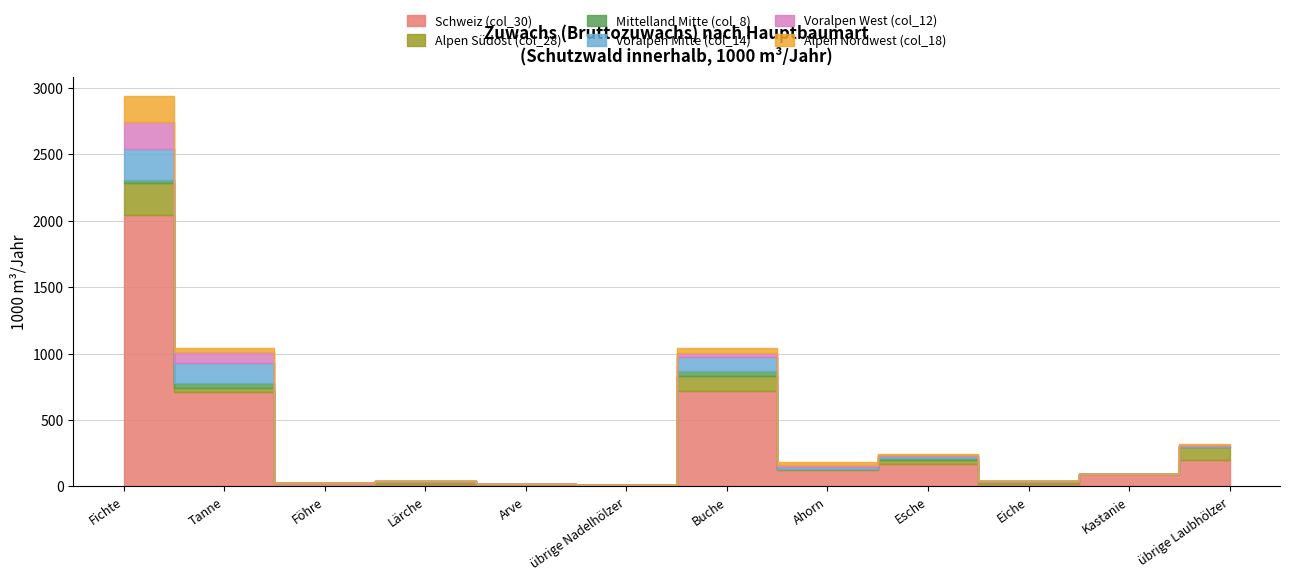

Reading right to left, transcribe all the data shown in this chart.

Schweiz (col_30): 201	96	21	167	124	720	9	15	21	25	708	2047
Alpen Südost (col_28): 93	0	19	31	6	113	1	0	19	1	36	240
Mittelland Mitte (col_8): 1	0	0	13	1	35	1	0	0	1	31	20
Voralpen Mitte (col_14): 10	0	2	18	16	106	1	1	0	0	154	234
Voralpen West (col_12): 4	0	0	7	16	32	0	0	1	0	86	205
Alpen Nordwest (col_18): 10	0	1	10	18	33	1	1	2	1	25	191